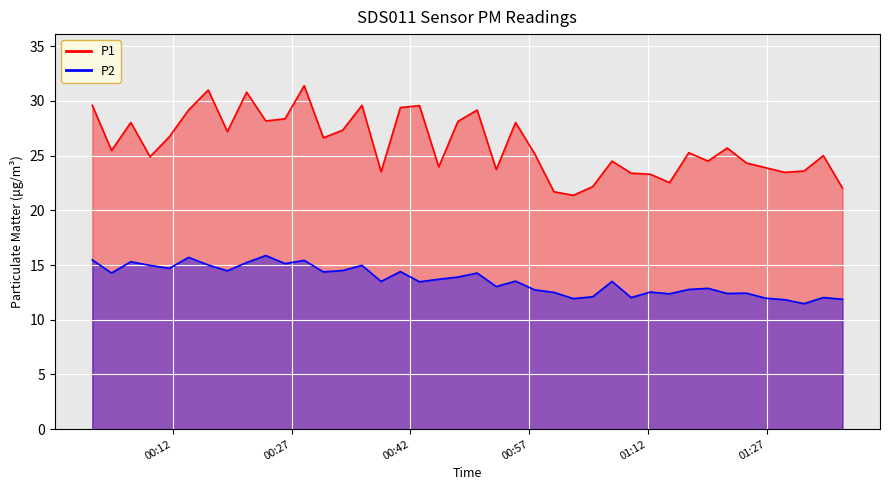

How many lines are shown in the chart?

2